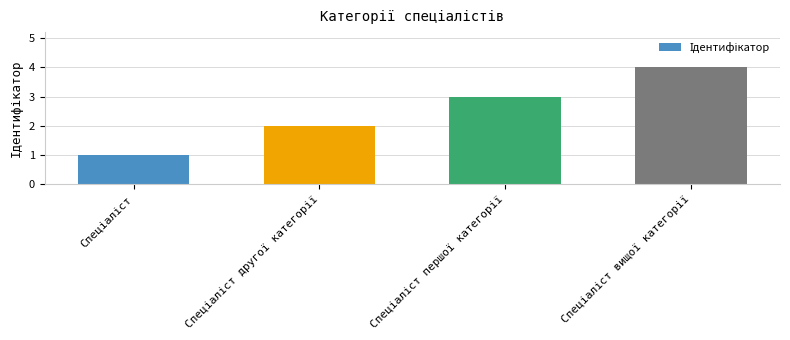

What is the difference between the maximum and minimum values?

3